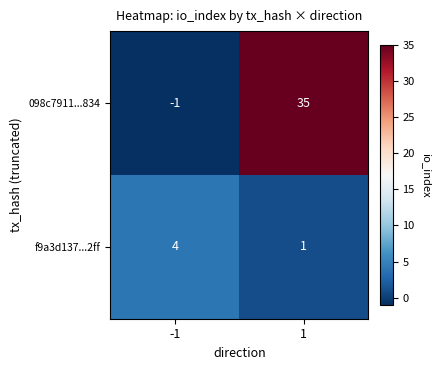

Which series changed the most between -1 and 1?

098c7911...834